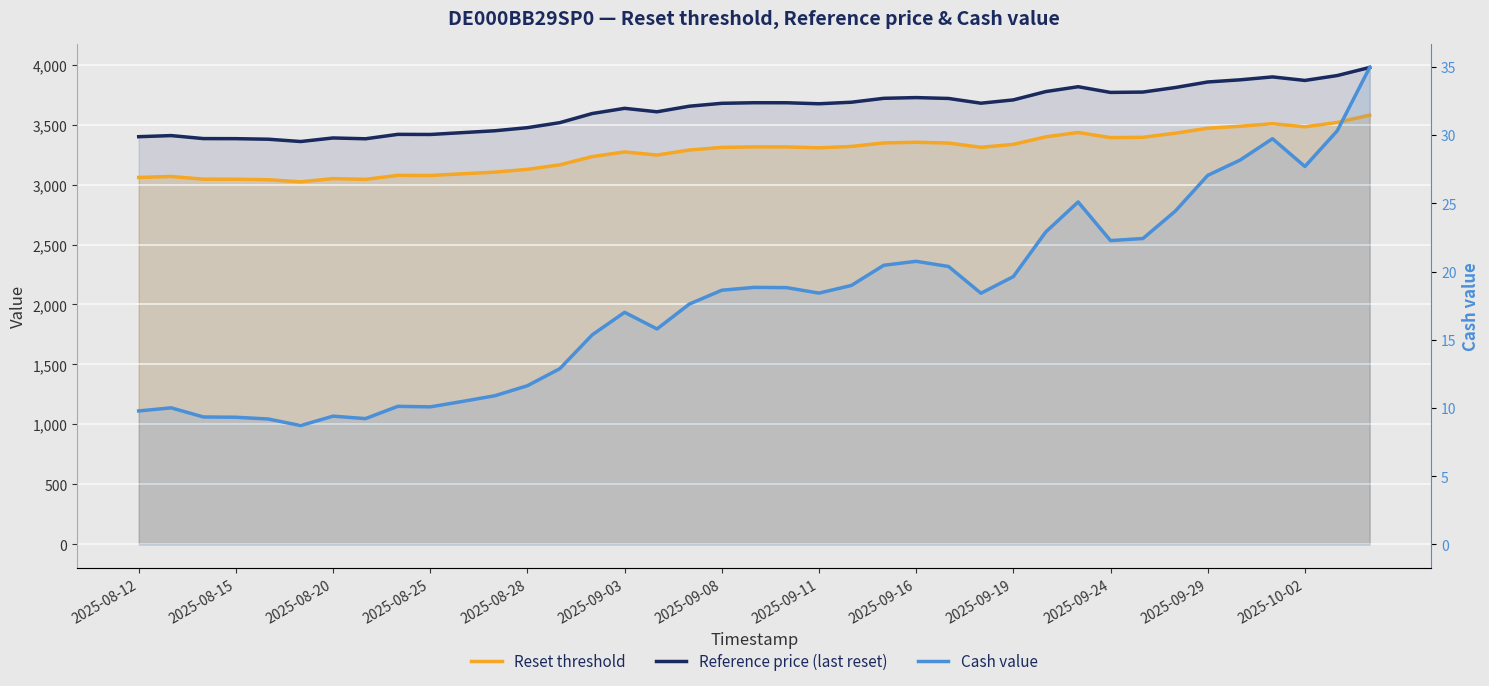

How many lines are shown in the chart?

3